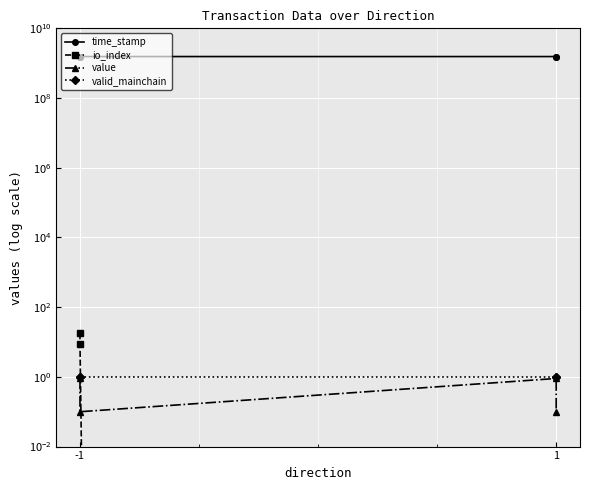

Read the time_stamp value at 1.

1549179112.0